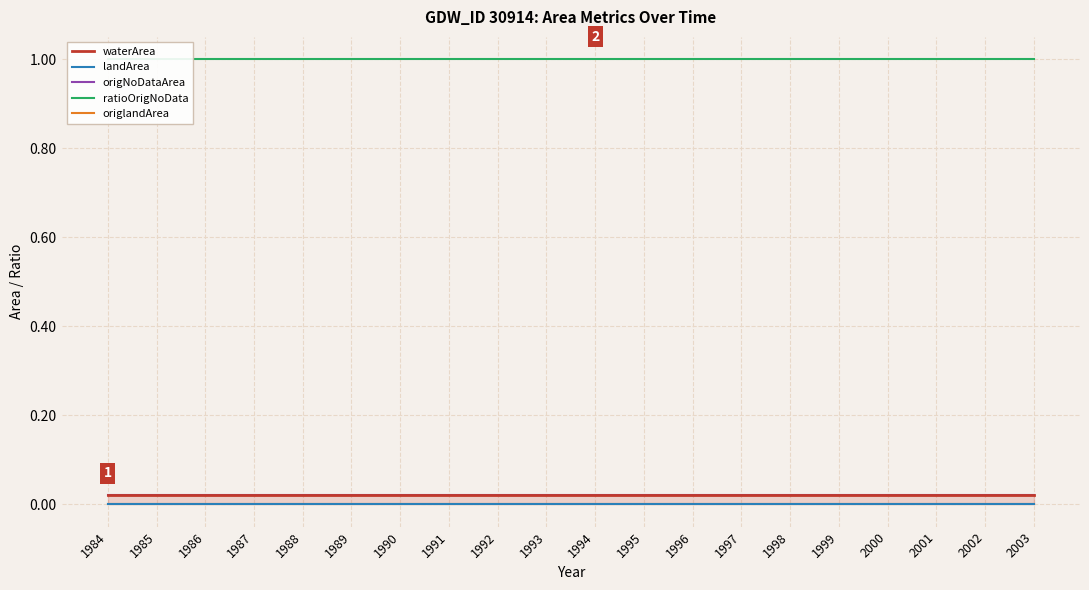

Reading left to right, transcribe all the data shown in this chart.

waterArea: 0.0	0.0	0.0	0.0	0.0	0.0	0.0	0.0	0.0	0.0	0.0	0.0	0.0	0.0	0.0	0.0	0.0	0.0	0.0	0.0
landArea: 0.0	0.0	0.0	0.0	0.0	0.0	0.0	0.0	0.0	0.0	0.0	0.0	0.0	0.0	0.0	0.0	0.0	0.0	0.0	0.0
origNoDataArea: 0.0	0.0	0.0	0.0	0.0	0.0	0.0	0.0	0.0	0.0	0.0	0.0	0.0	0.0	0.0	0.0	0.0	0.0	0.0	0.0
ratioOrigNoData: 1.0	1.0	1.0	1.0	1.0	1.0	1.0	1.0	1.0	1.0	1.0	1.0	1.0	1.0	1.0	1.0	1.0	1.0	1.0	1.0
origlandArea: 0.0	0.0	0.0	0.0	0.0	0.0	0.0	0.0	0.0	0.0	0.0	0.0	0.0	0.0	0.0	0.0	0.0	0.0	0.0	0.0